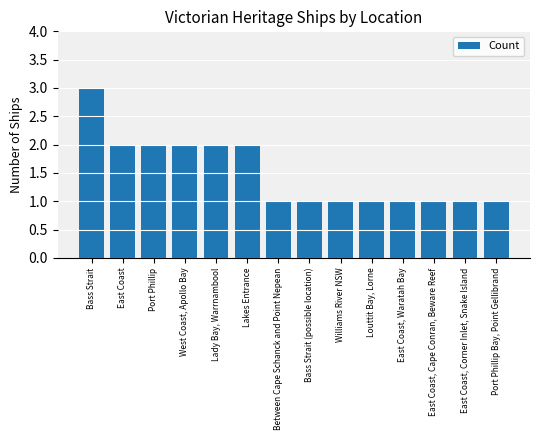

What is the change in value from West Coast, Apollo Bay to Port Phillip Bay, Point Gellibrand?

-1